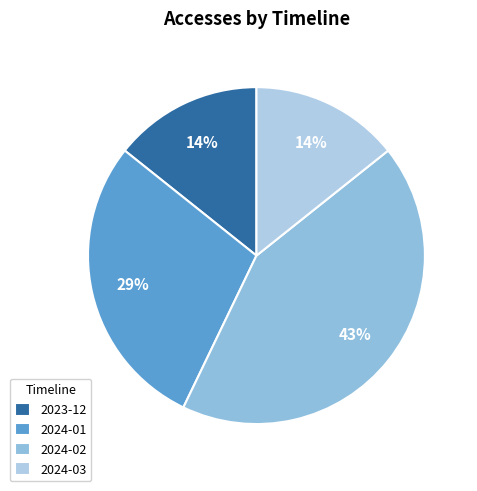

How much of the chart is everything except 2024-02?

57.1%